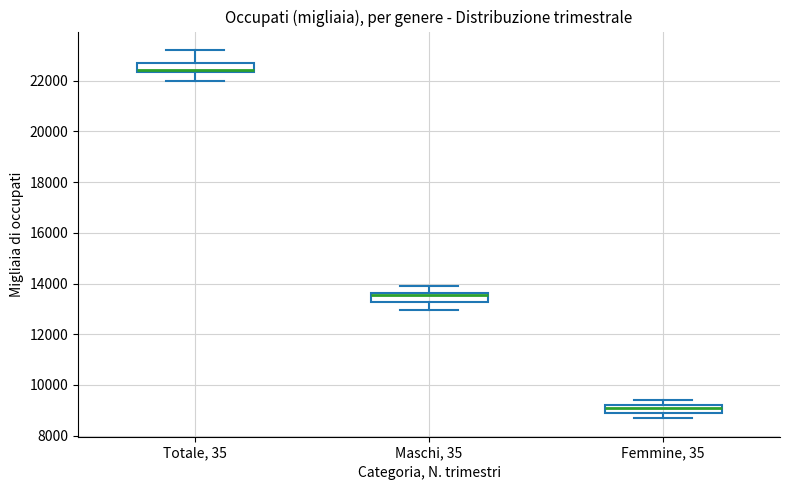

Which box has the lowest median line?

Femmine, 35